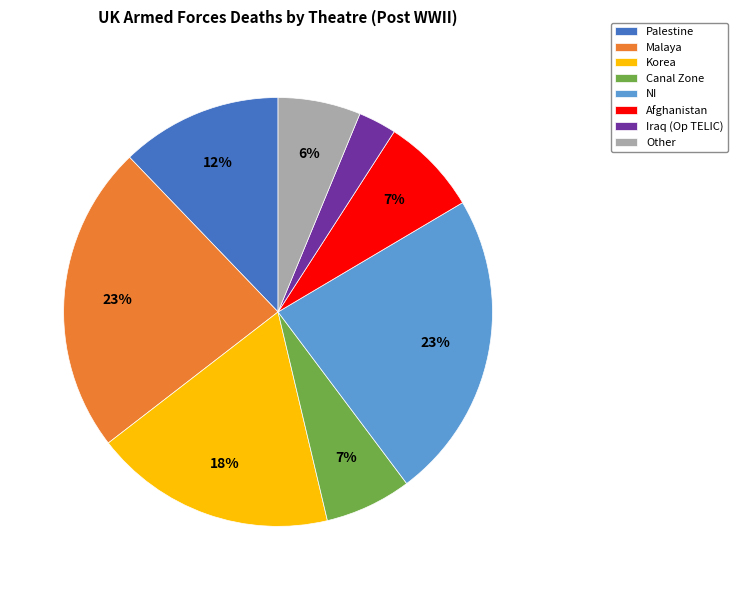

To the nearest percent, what is the difference between the largest and smallest slice percentages?

20%